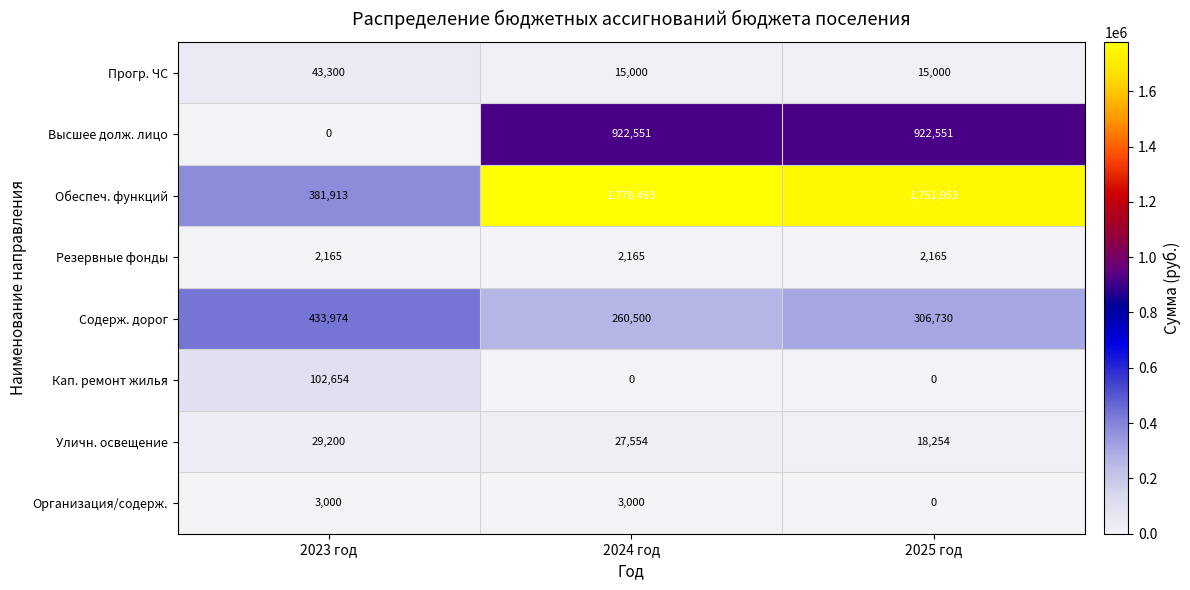

What is the difference between the Содерж. дорог values at 2023 год and 2025 год?

127244